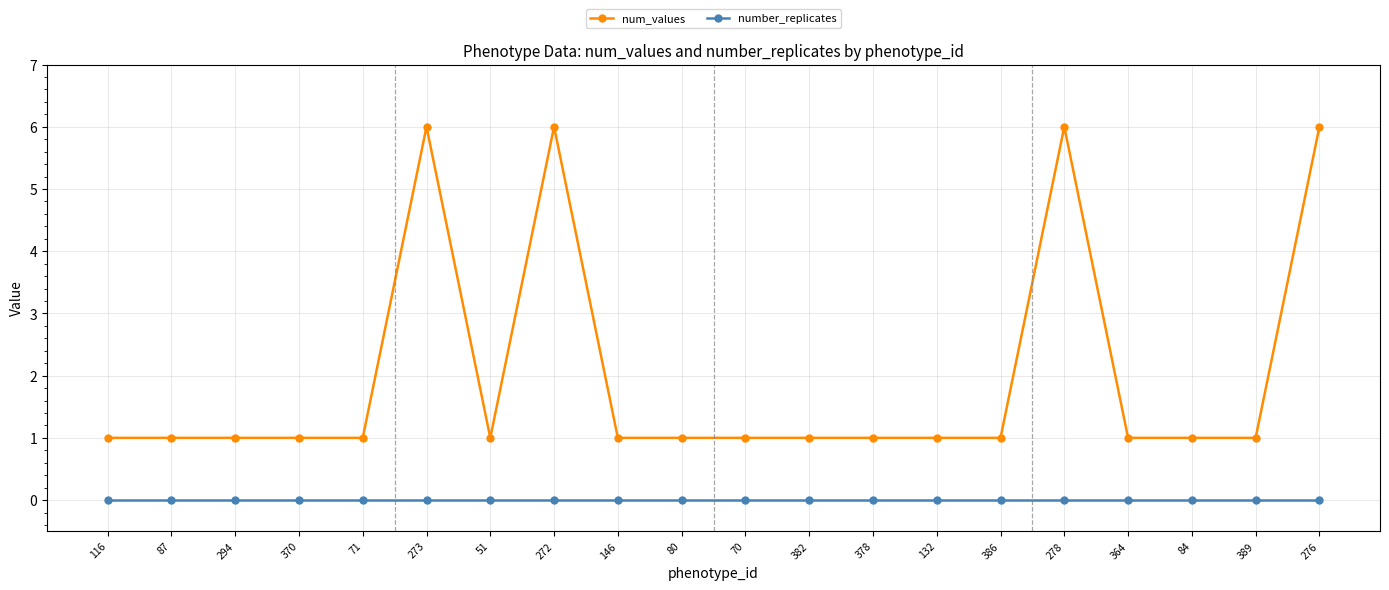

What is the label of the 19th point from the left?

389